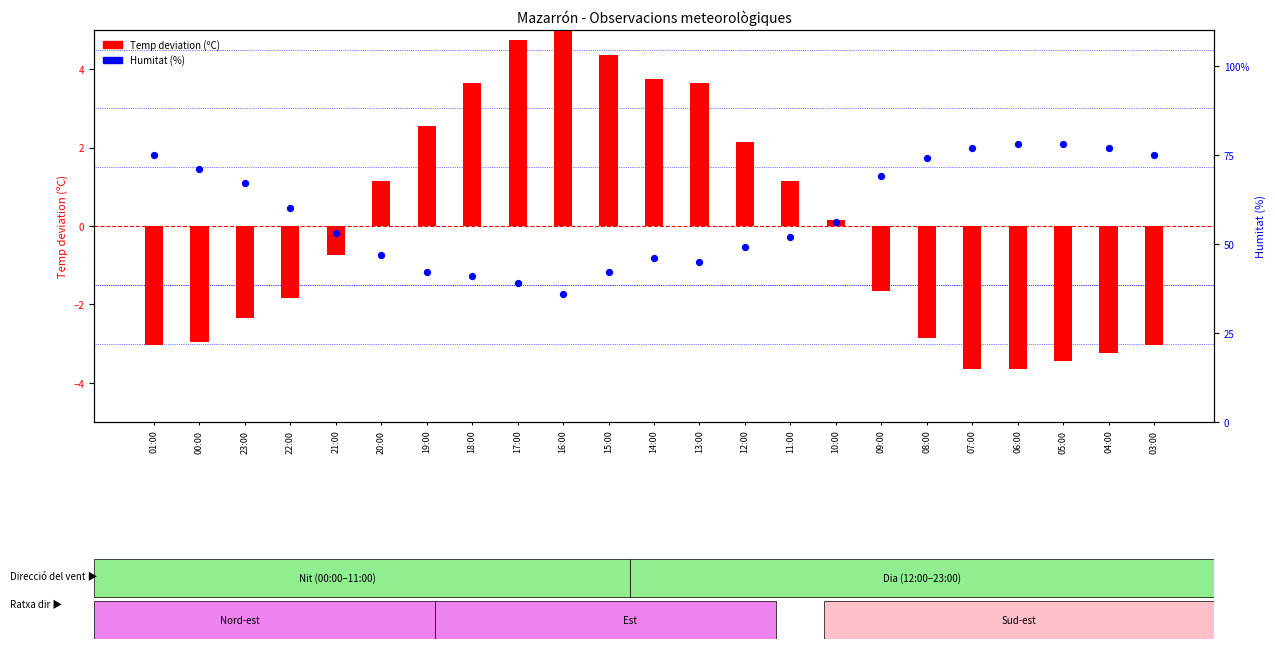

Which series contains the lowest Y value?

Temp deviation (ºC)